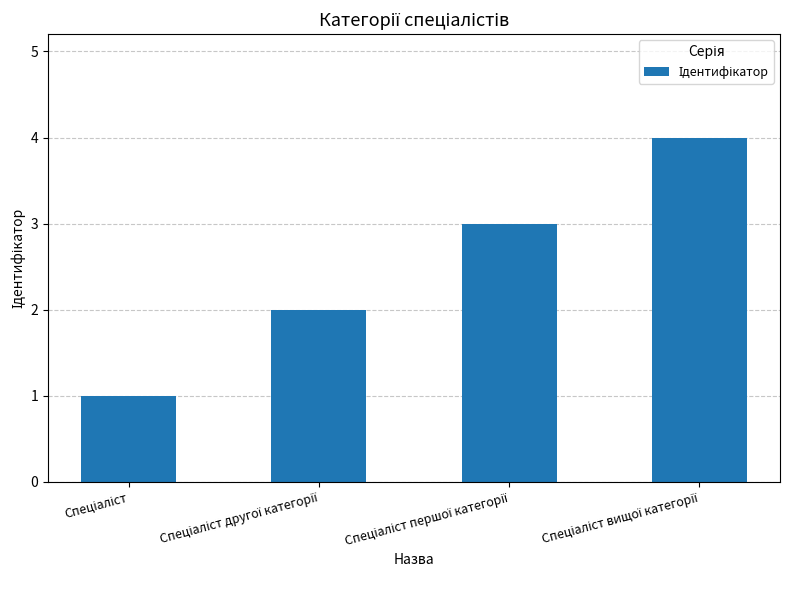

What is the sum of all values?

10